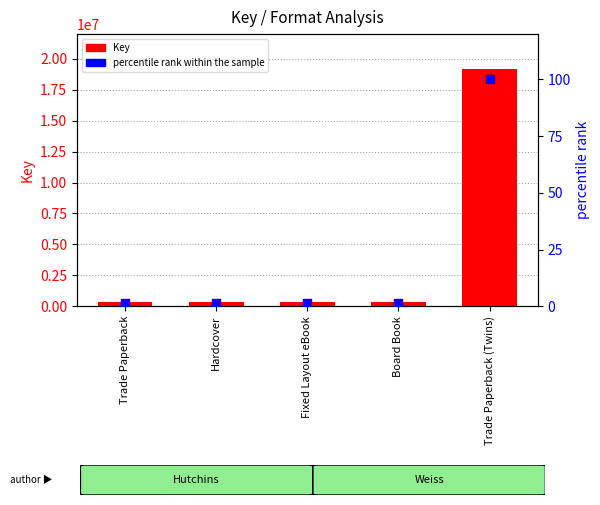

At how many categories does at least one series exceed 10873199?

1